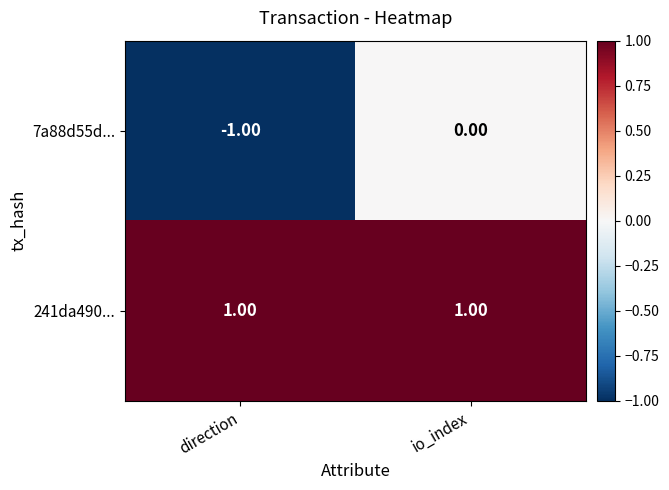

Count the number of categories in the chart.

2